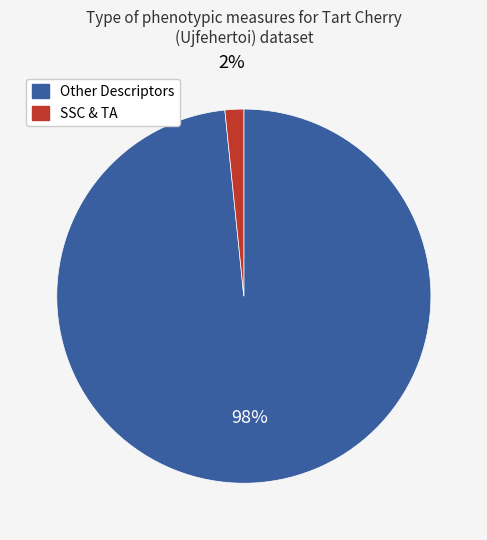

The Other Descriptors slice represents 98% of the pie. True or false?

True